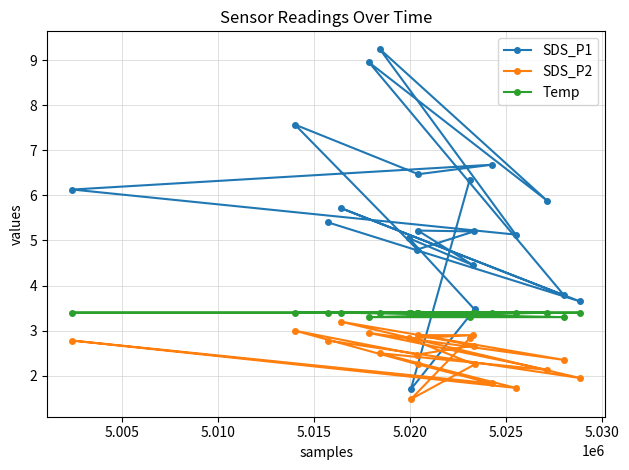

Rank the series by their average value, from highest to lowest.

SDS_P1, Temp, SDS_P2